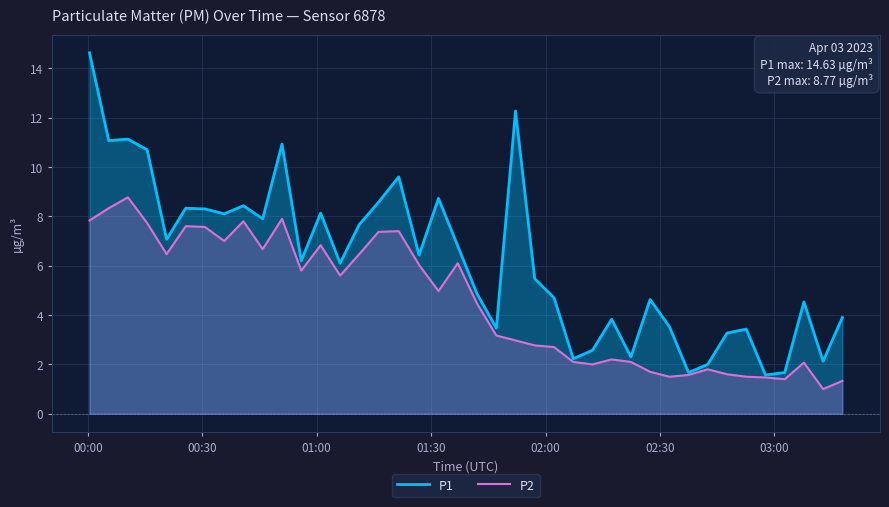

Which series has the largest range (max minus min)?

P1